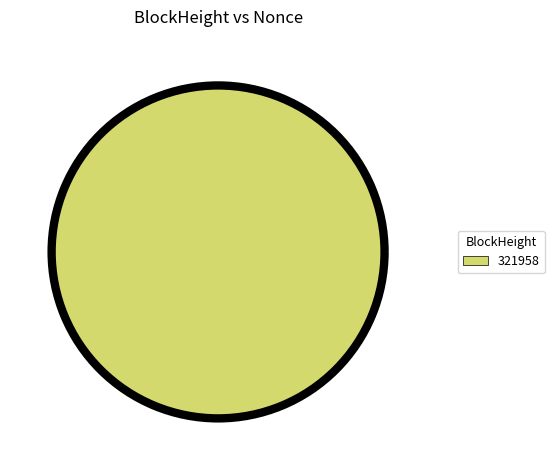

To the nearest percent, what percentage of the pie is 321958?

100%